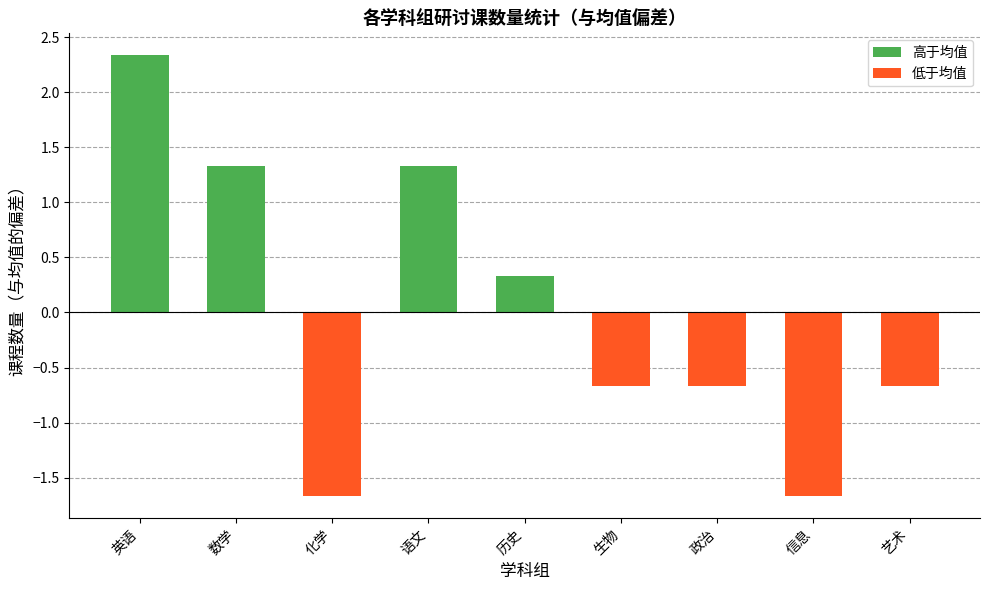

Does the chart contain stacked bars?

No